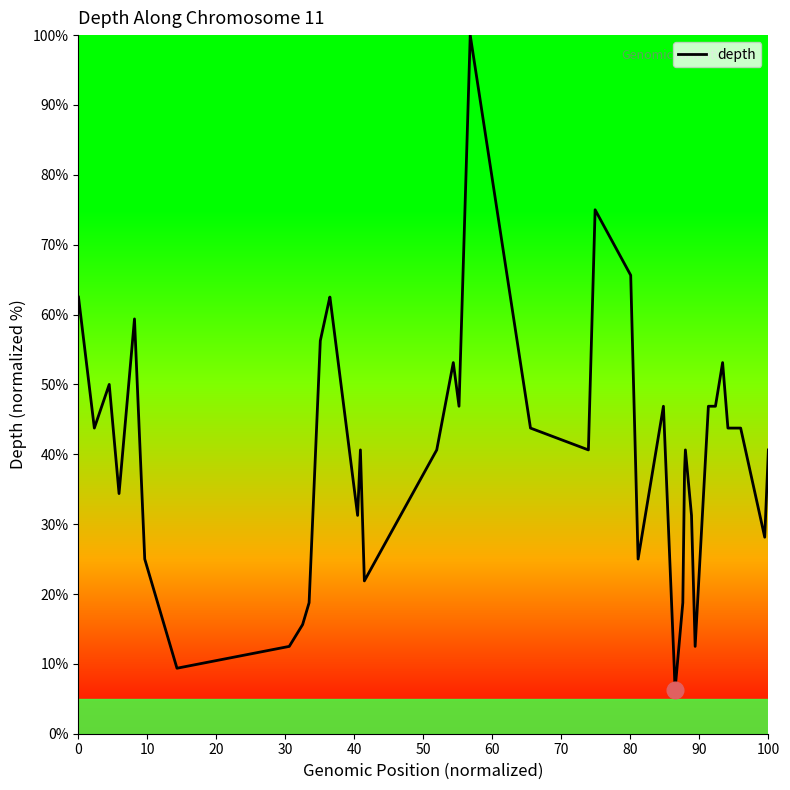

Count the number of categories in the chart.

40